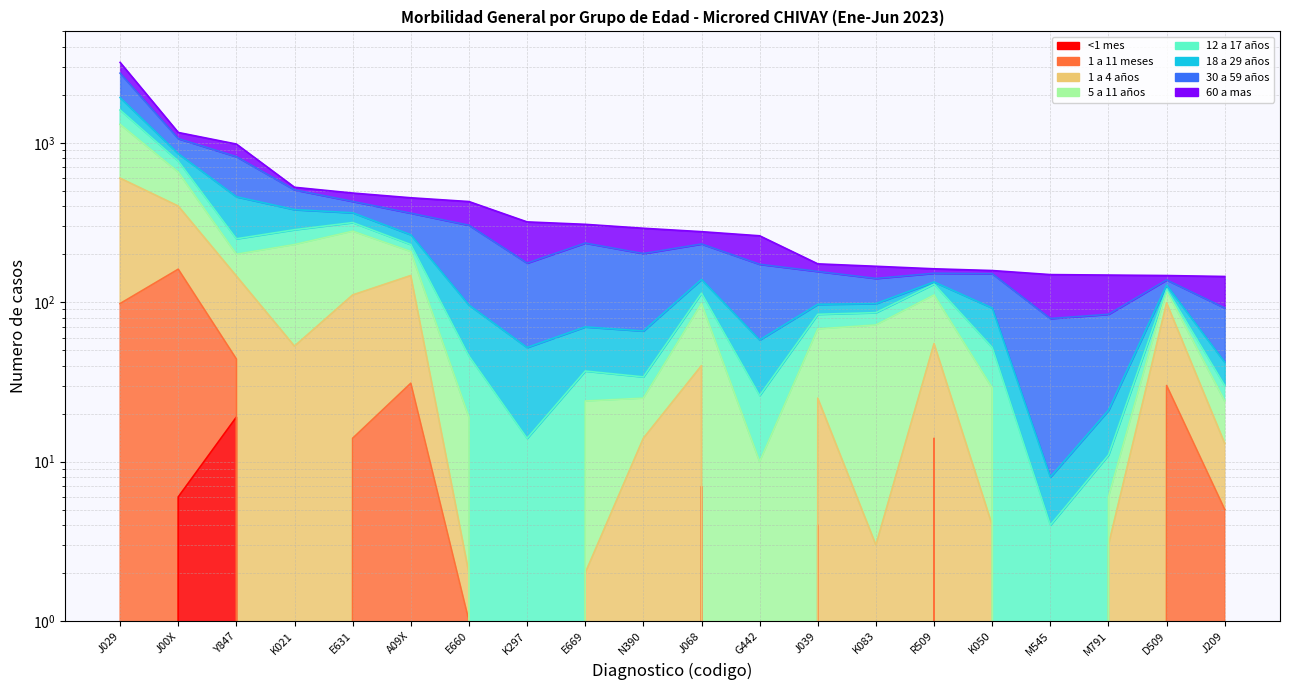

True or false: 1 a 11 meses has more than 2 points higher than both neighbors.

True